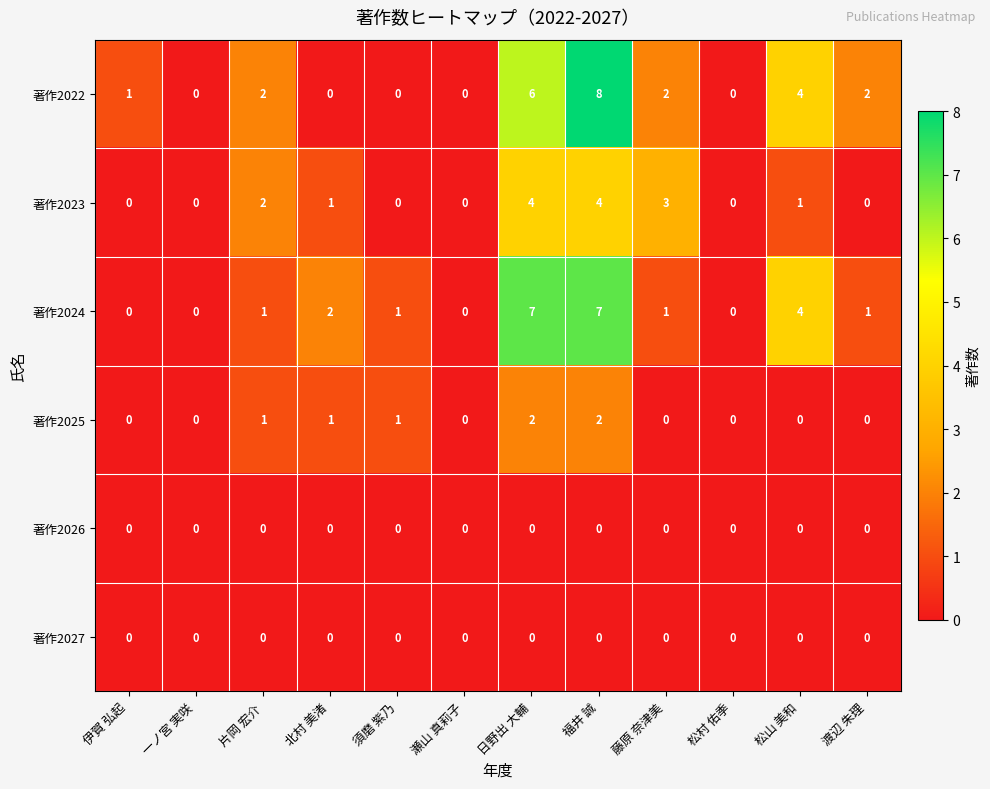

At which category is the sum across all series the highest?

福井 誠